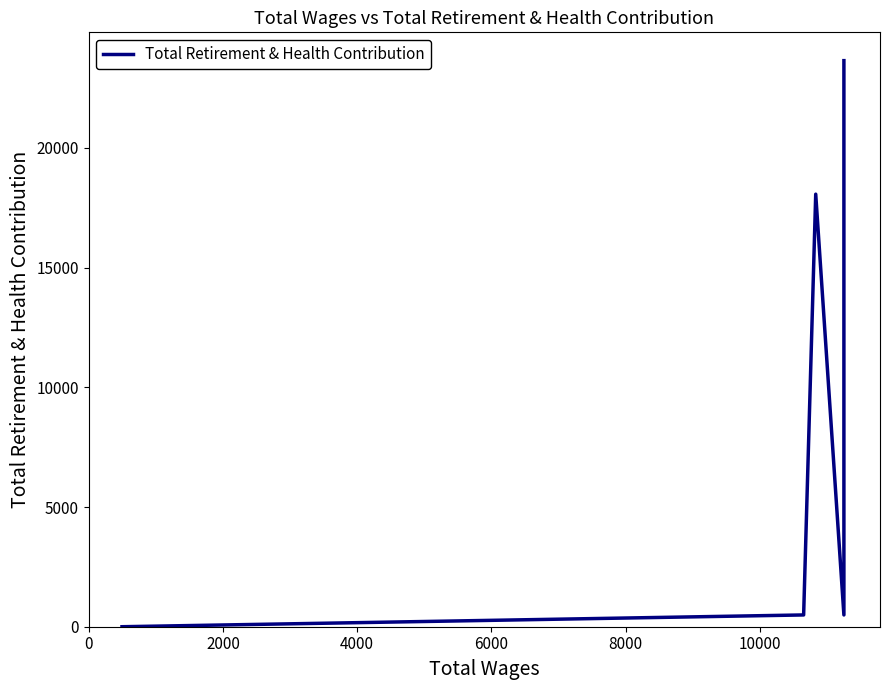

What is the value of the 6th point from the left?

23645